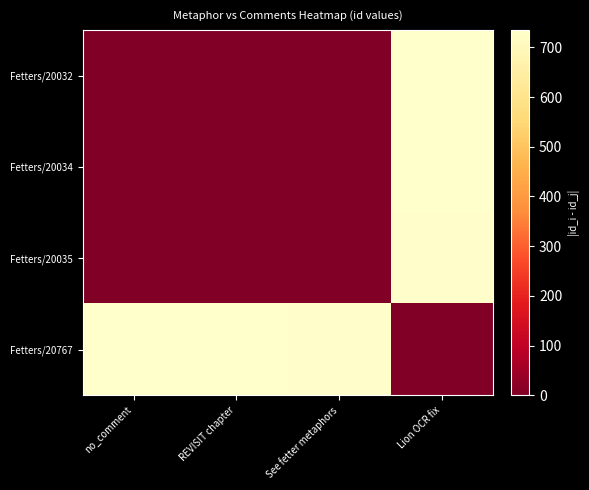

At which category is the sum across all series the highest?

Lion OCR fix